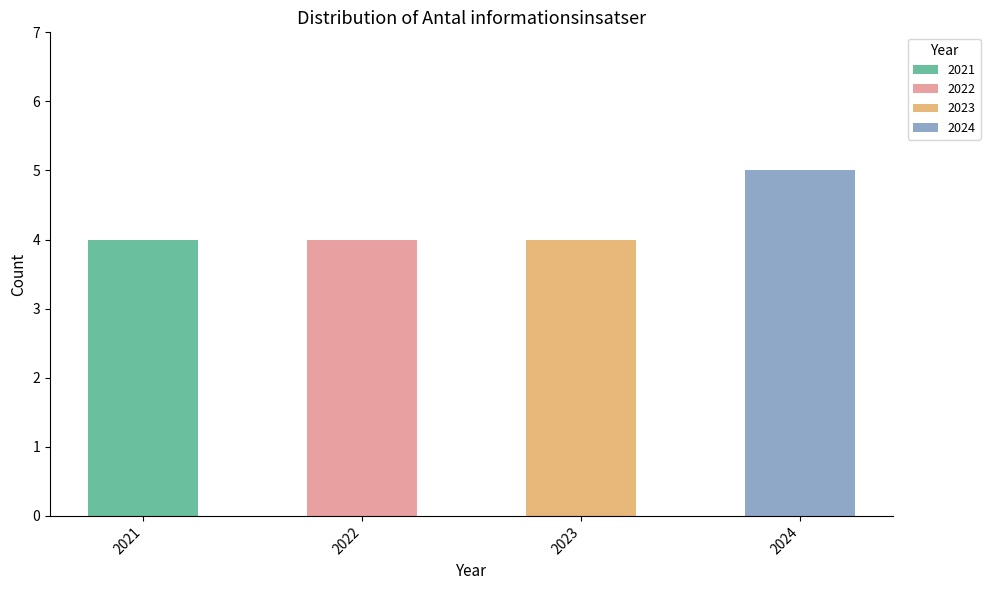

Count the values in the range 4 to 5.

4